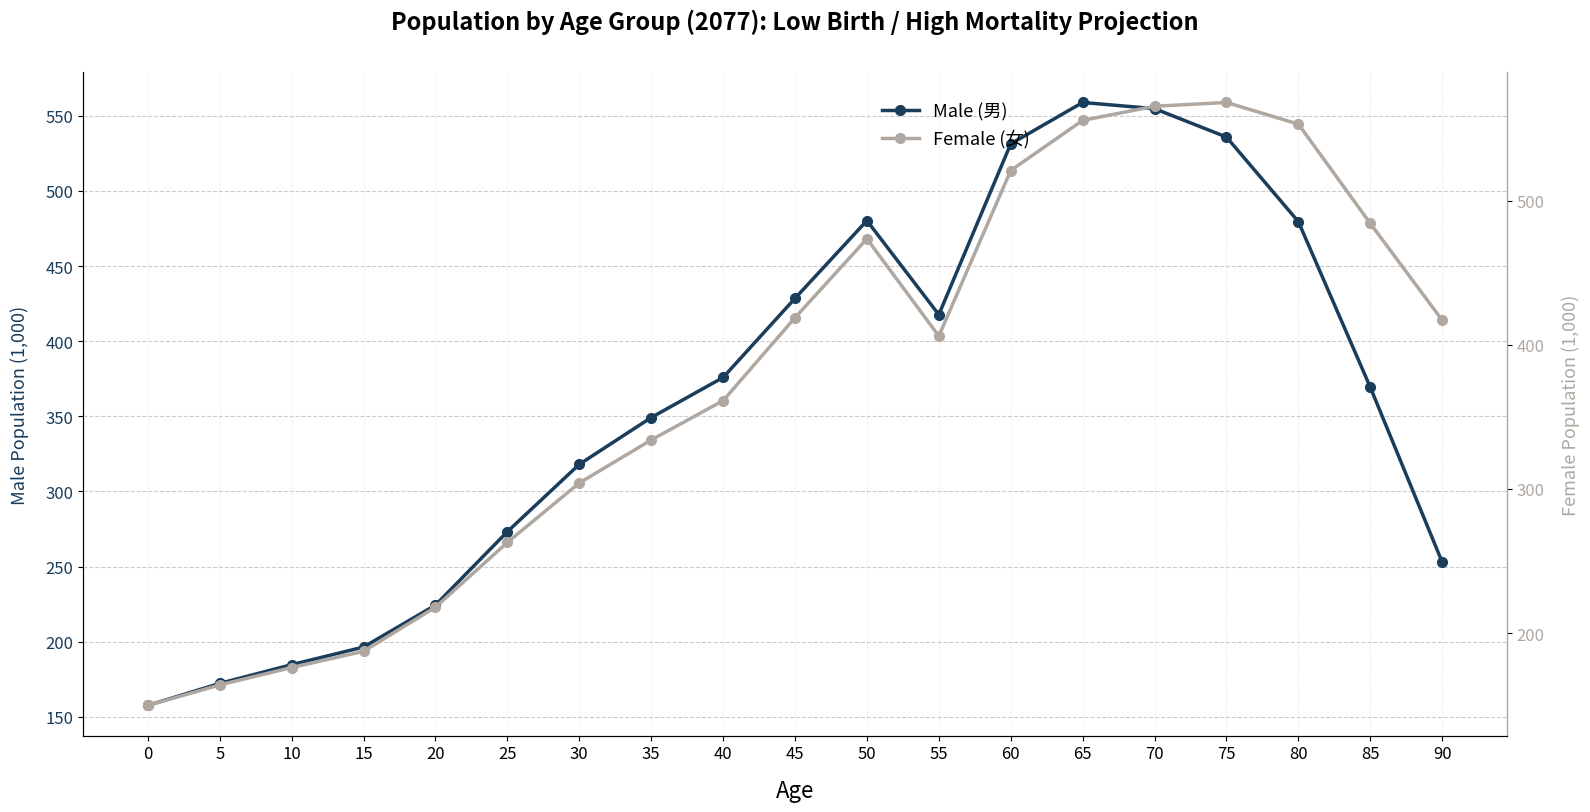

Which series ends up on top after the final intersection of Female (女) and Male (男)?

Female (女)